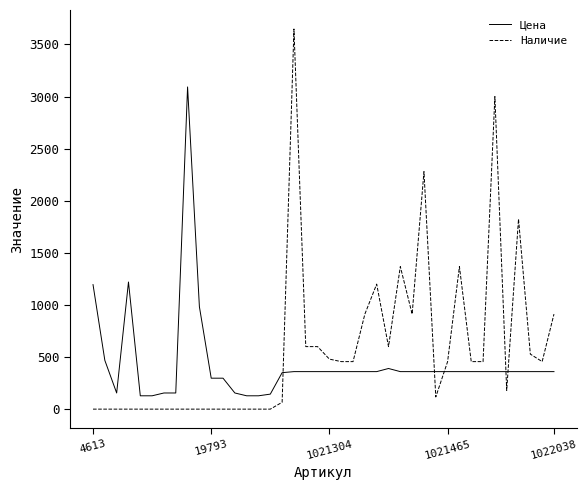

How many intersections are there between Наличие and Цена?

5